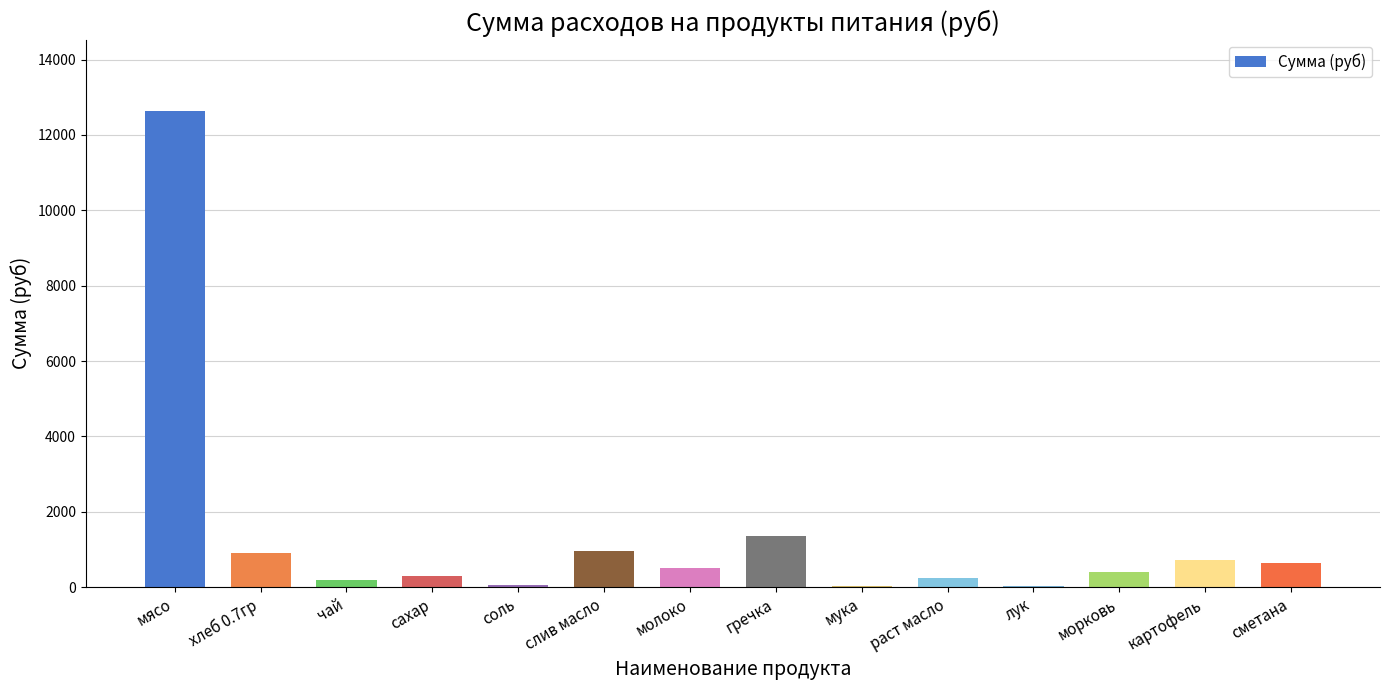

True or false: the data shows 12635.0 at мясо.

True